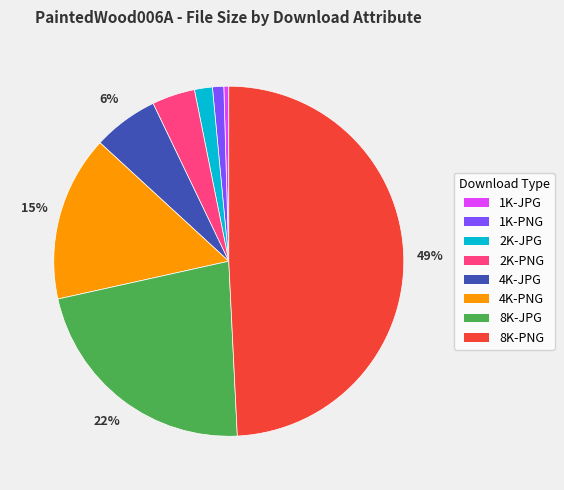

Does any single category account for the majority?

No